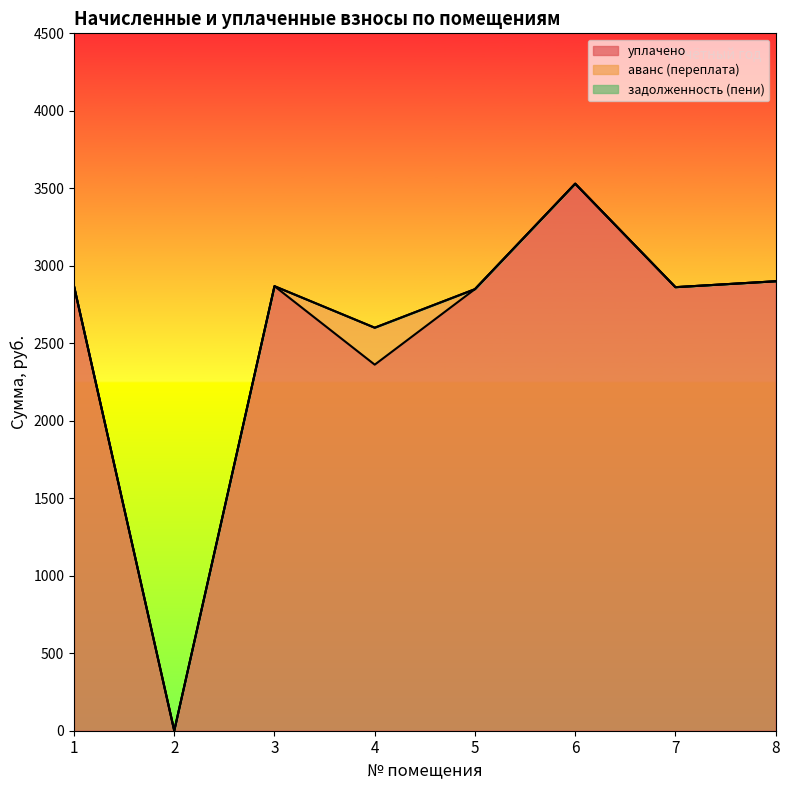

Rank the series at 5 from highest to lowest value.

уплачено, аванс (переплата), задолженность (пени)